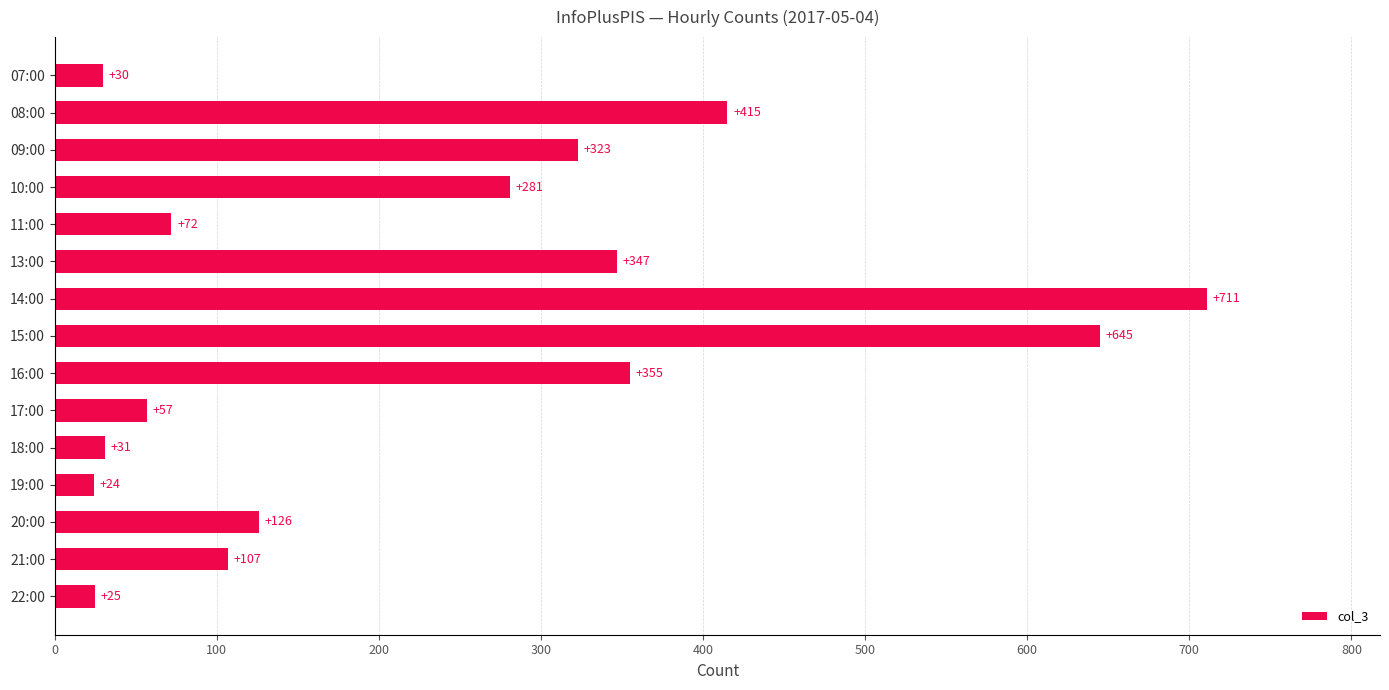

Read the value at 18:00, to the nearest 10.

30